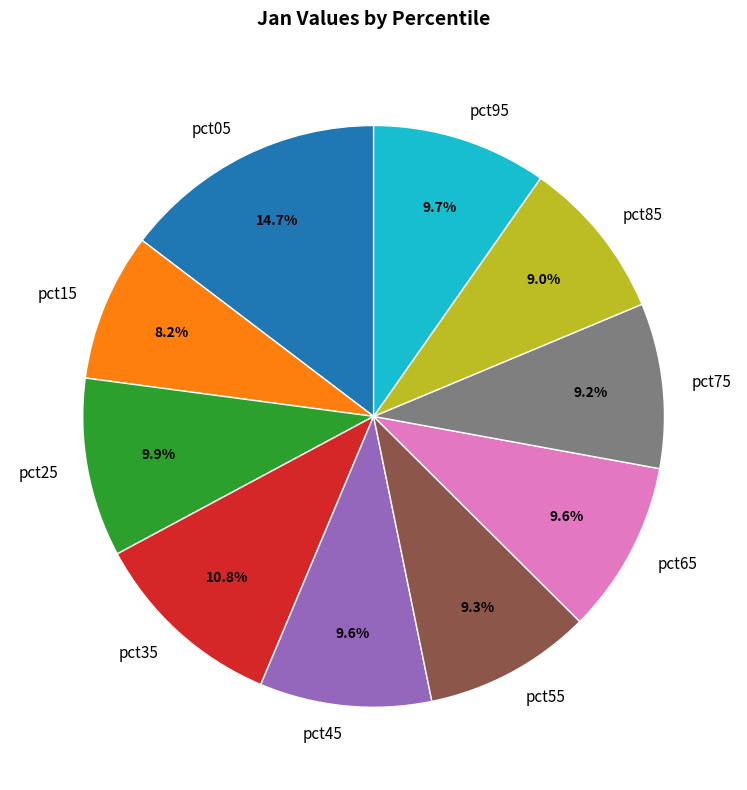

Combined, do pct65 and pct95 account for over 50%?

No